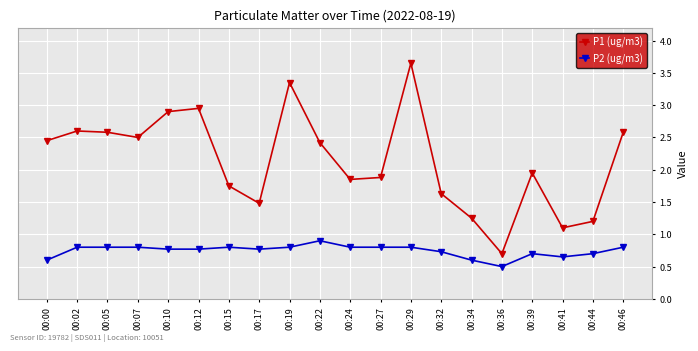

Which category has the lowest value in the P2 (ug/m3) series?

00:36